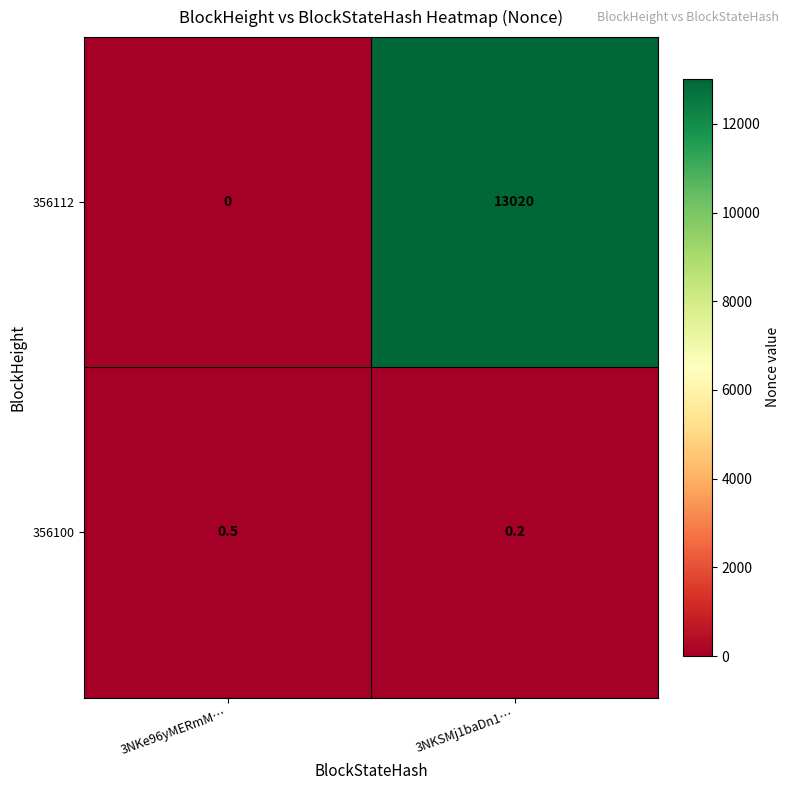

At which label is 356112 closest to 6510?

3NKe96yMERmM…